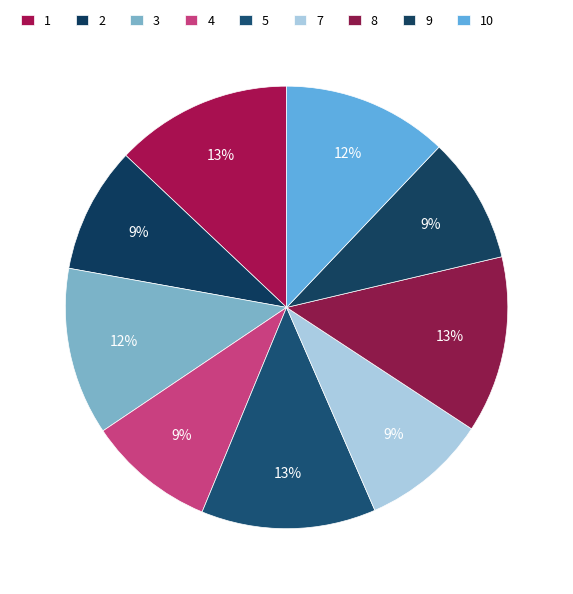

To the nearest percent, what percentage of the pie is 5?

13%